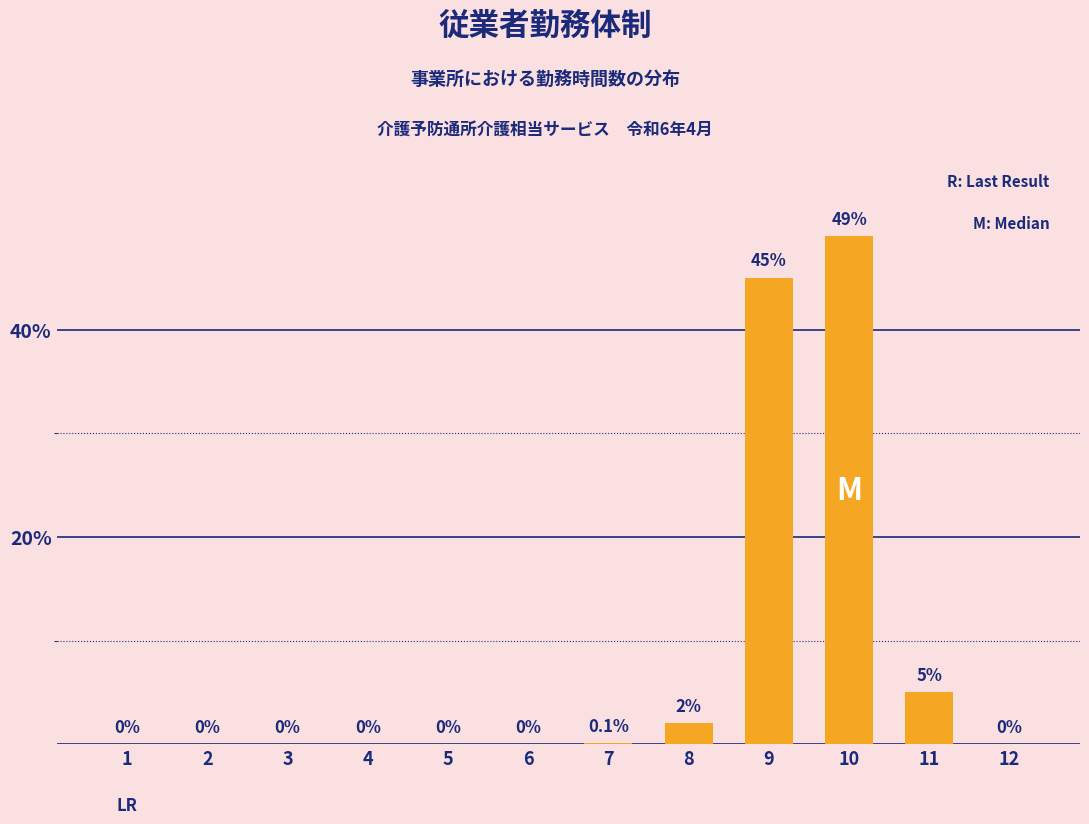

Reading left to right, what are all the values shown in this chart?

0.0	0.0	0.0	0.0	0.0	0.0	0.1	2.0	45.0	49.0	5.0	0.0